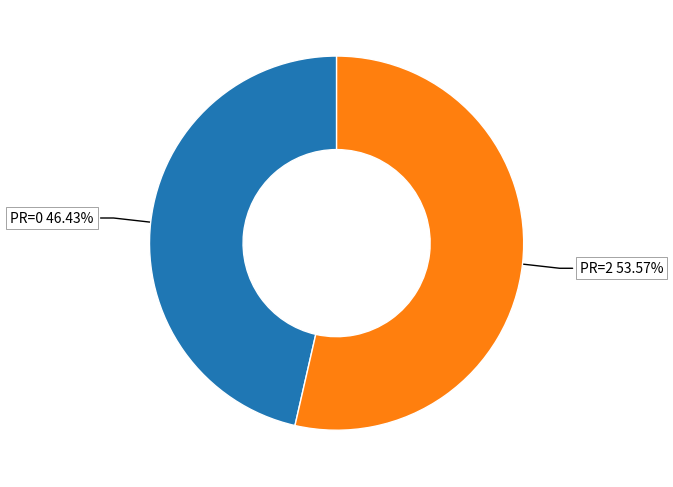

Does any single category account for the majority?

Yes